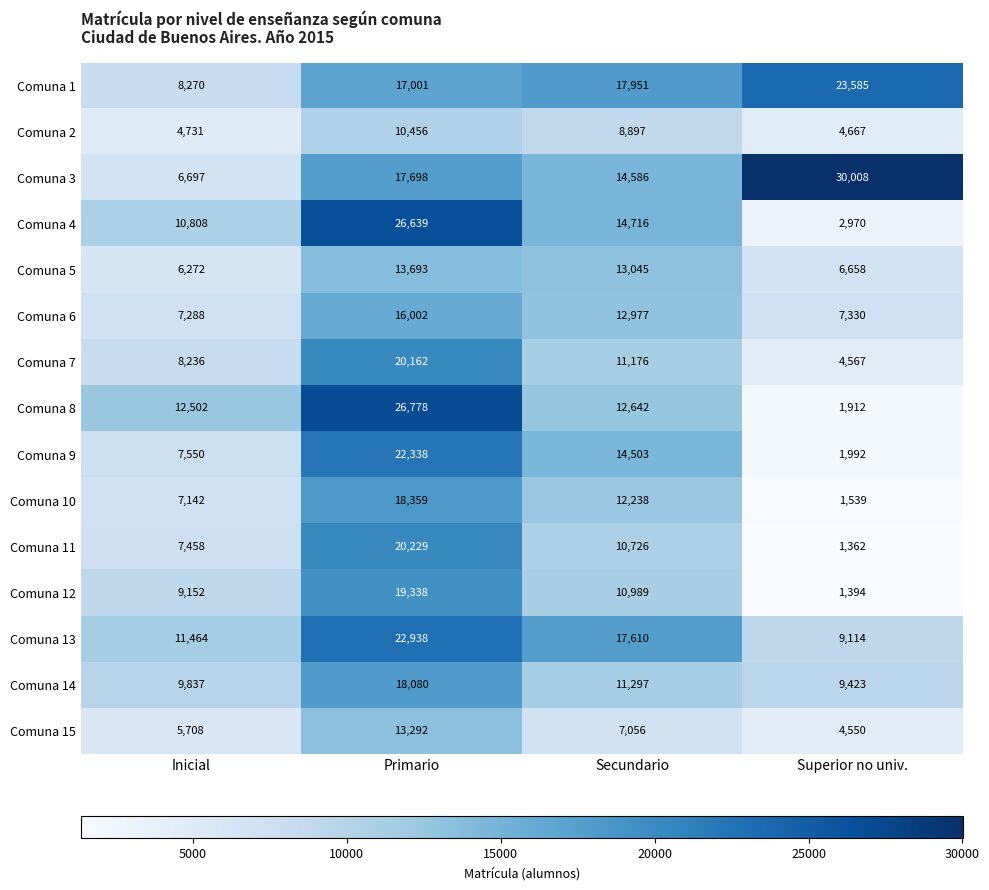

How many categories are shown in the chart?

4